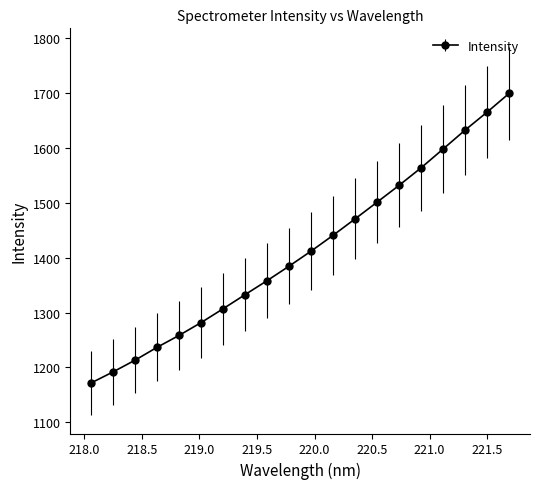

What is the value of the 18th point from the left?

1632.3